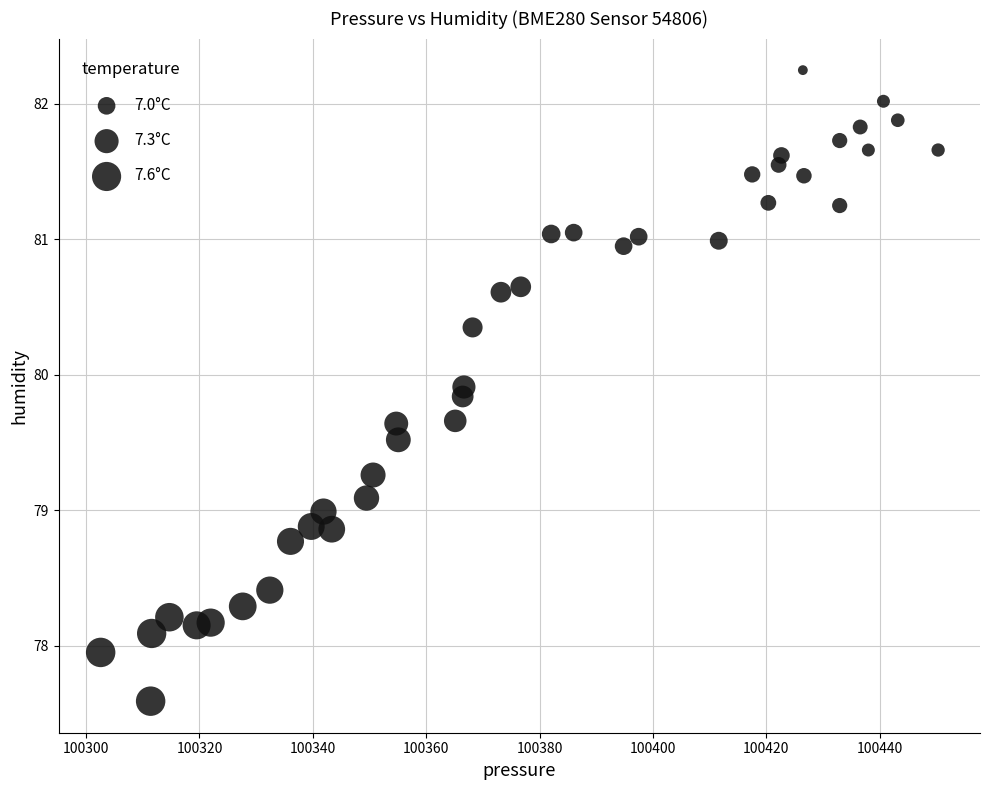

What is the range of X values (max minus min)?

147.8